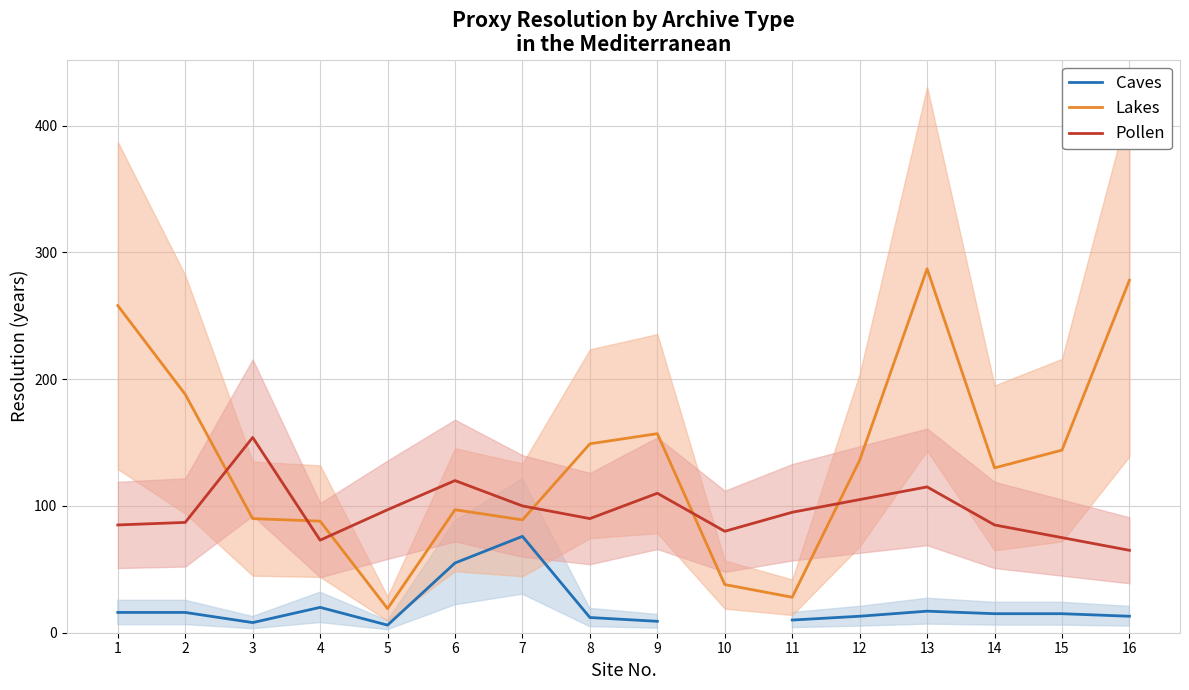

True or false: Caves has more than 0 interior local peaks.

True